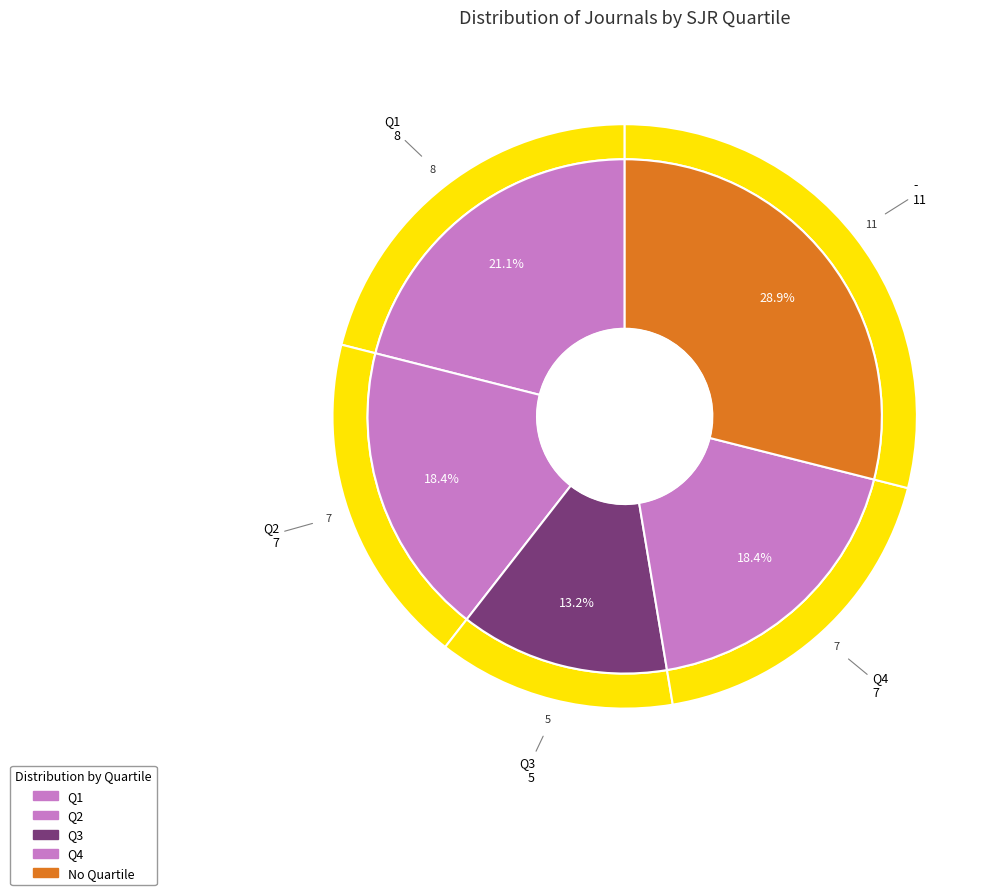

Rank the categories by value from highest to lowest.

-, Q1, Q2, Q4, Q3